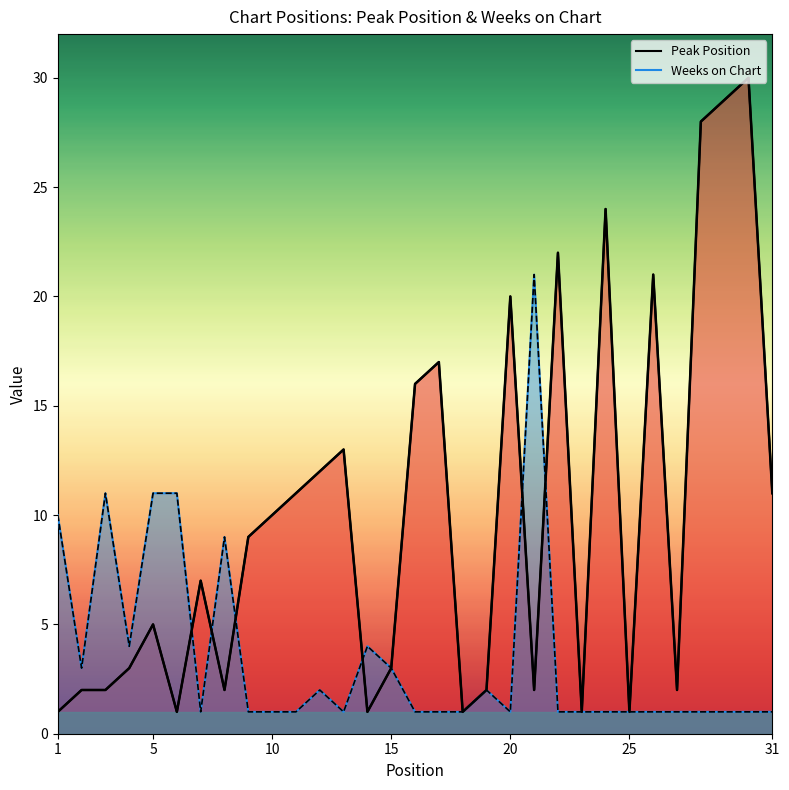

At how many categories does at least one series exceed 7?

21